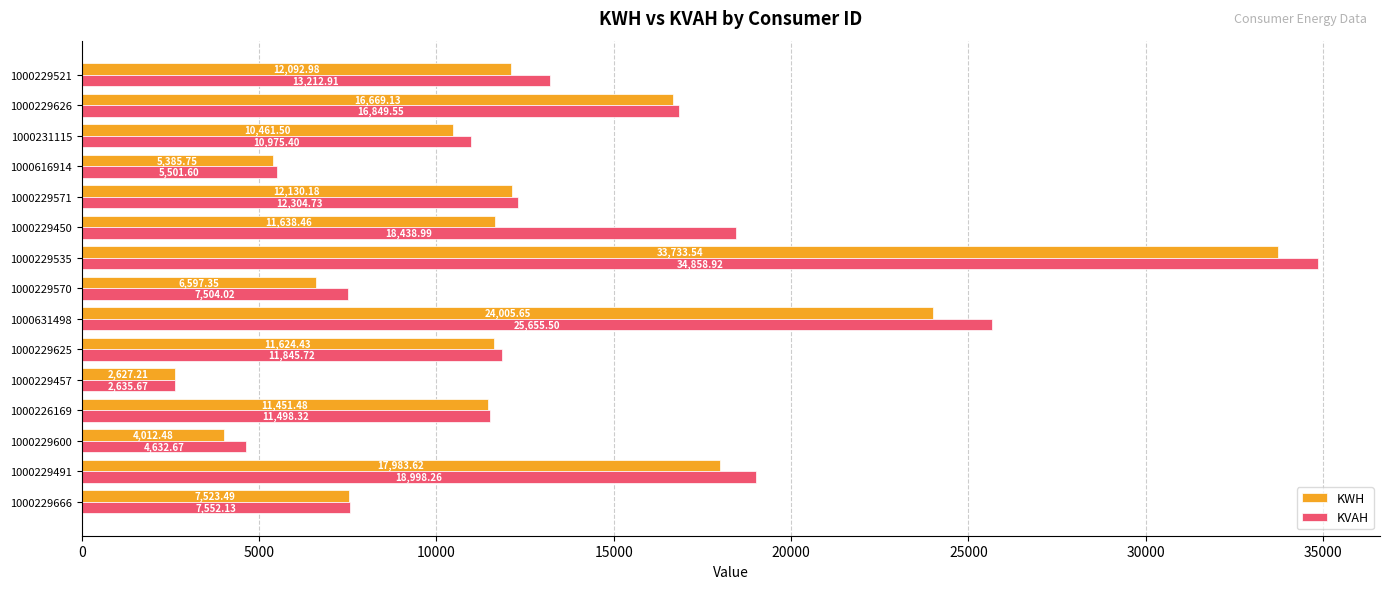

At how many categories does at least one series exceed 15001?

5